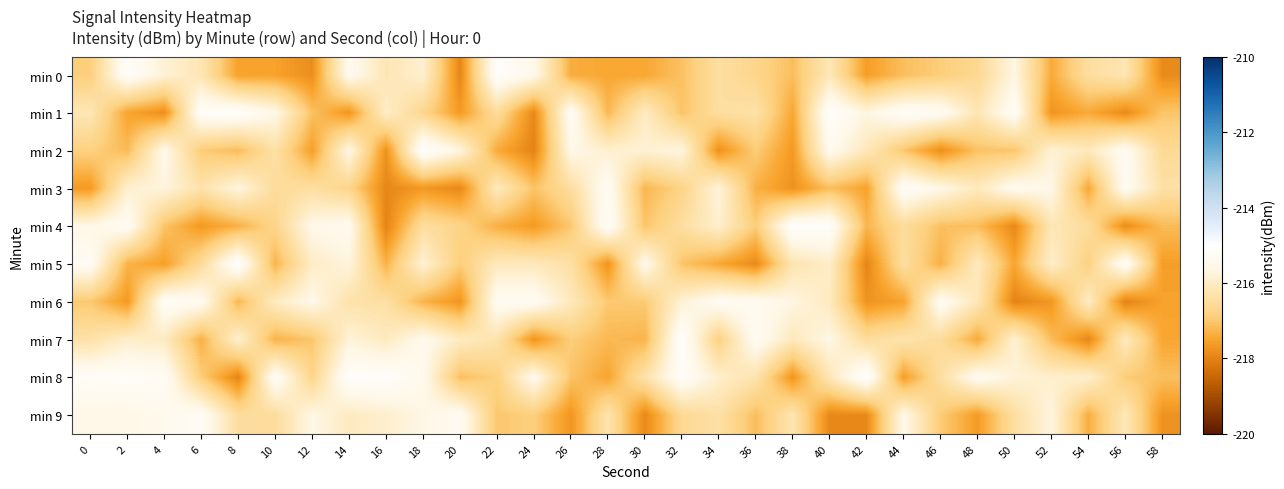

What is the spread (max minus min) of values at 34?

2.5